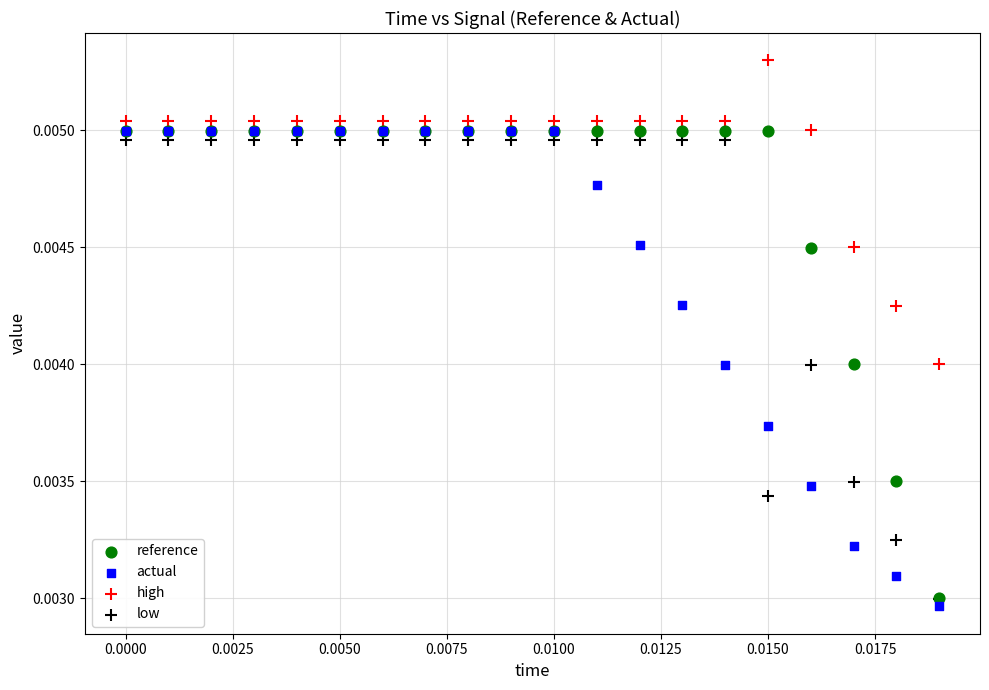

What are all the series names shown in the legend?

reference, actual, high, low